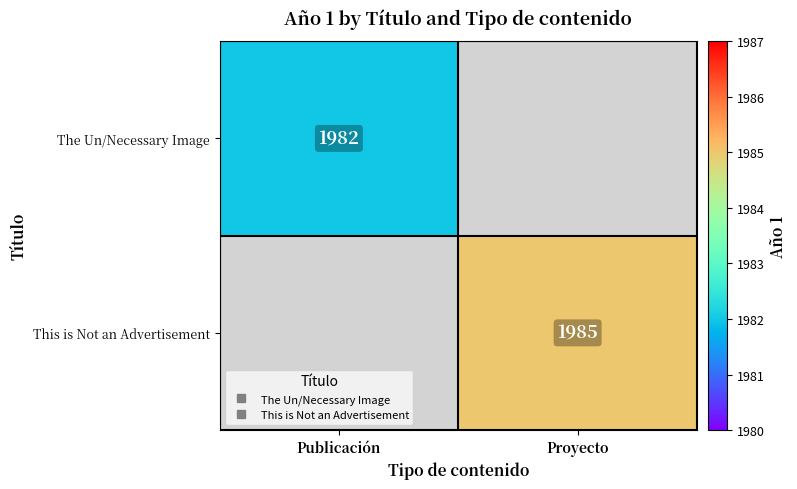

How many positive values does the The Un/Necessary Image series have?

1